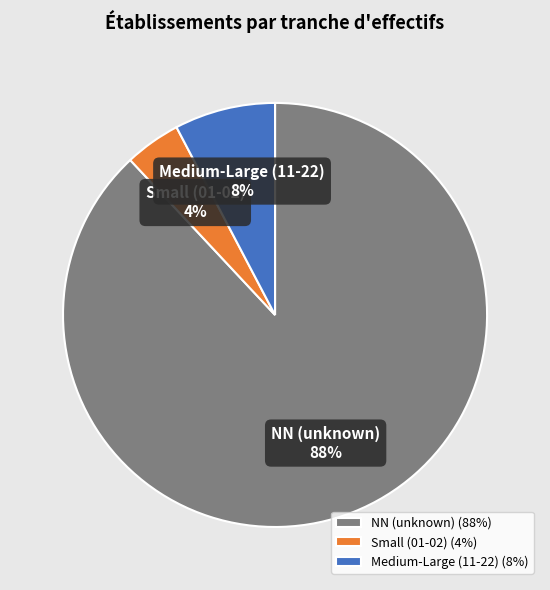

Is the sum of Small (01-02) and NN (unknown) greater than half?

Yes